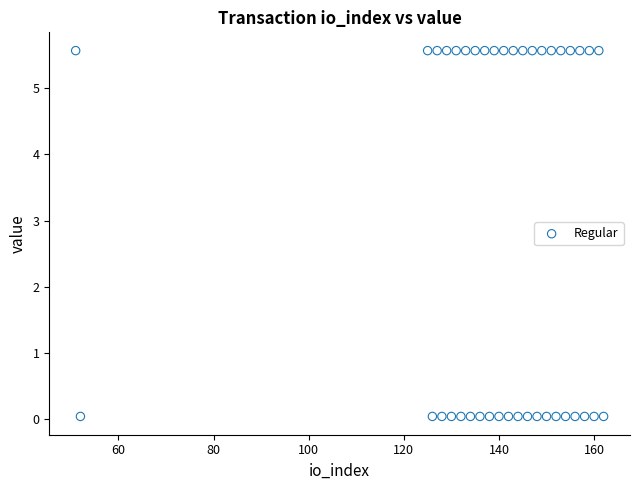

What is the range of X values (max minus min)?

111.0